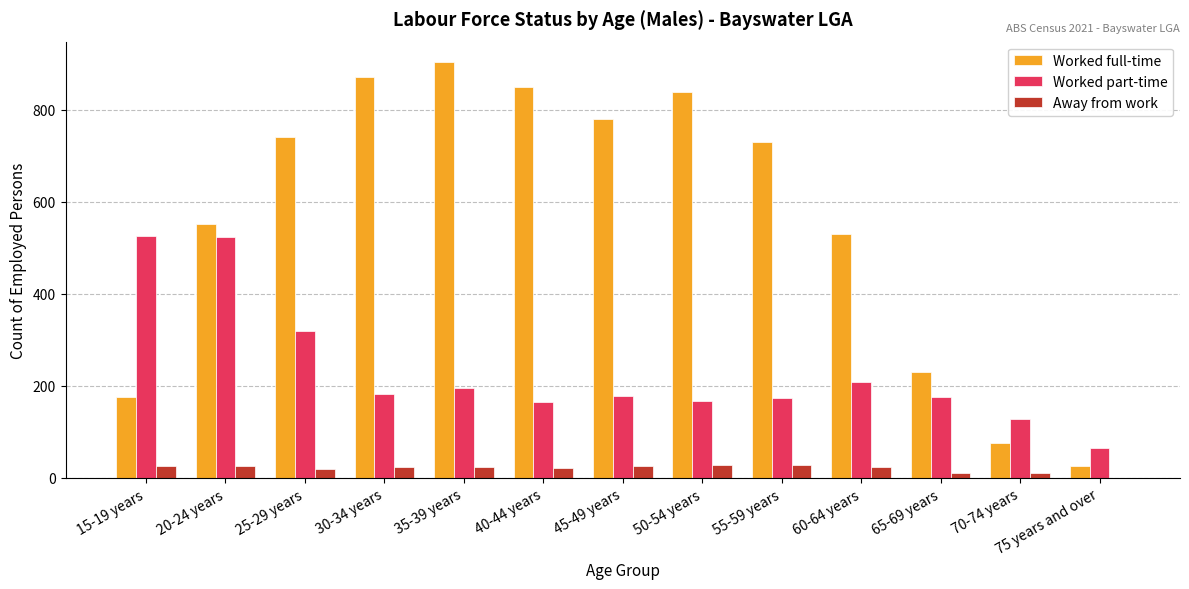

True or false: Worked full-time has a value of 26 at 75 years and over.

True